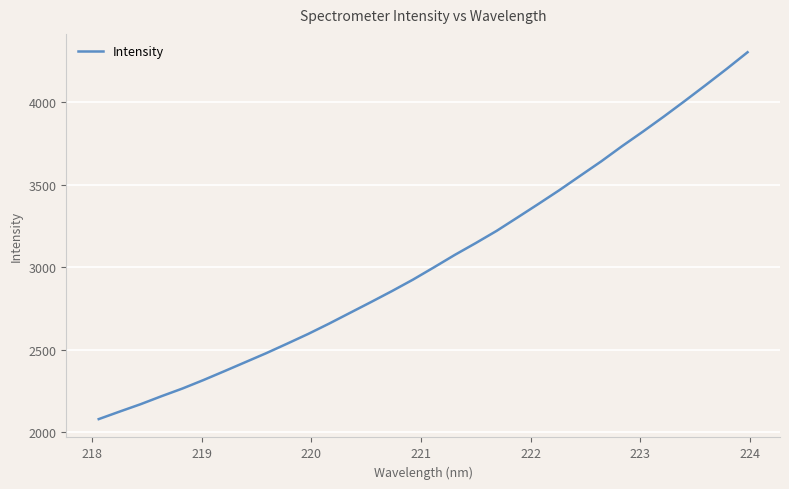

What is the sum of all values?

97392.2